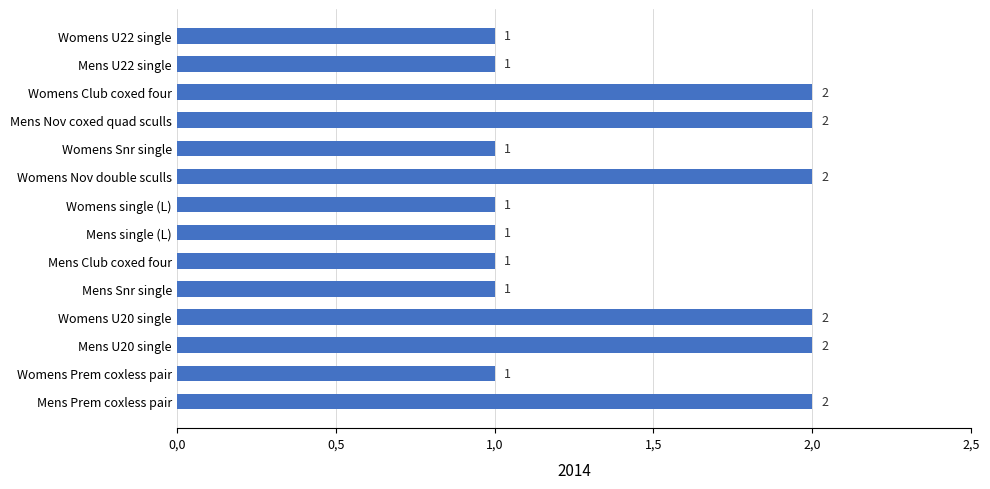

Does the chart contain any negative values?

No